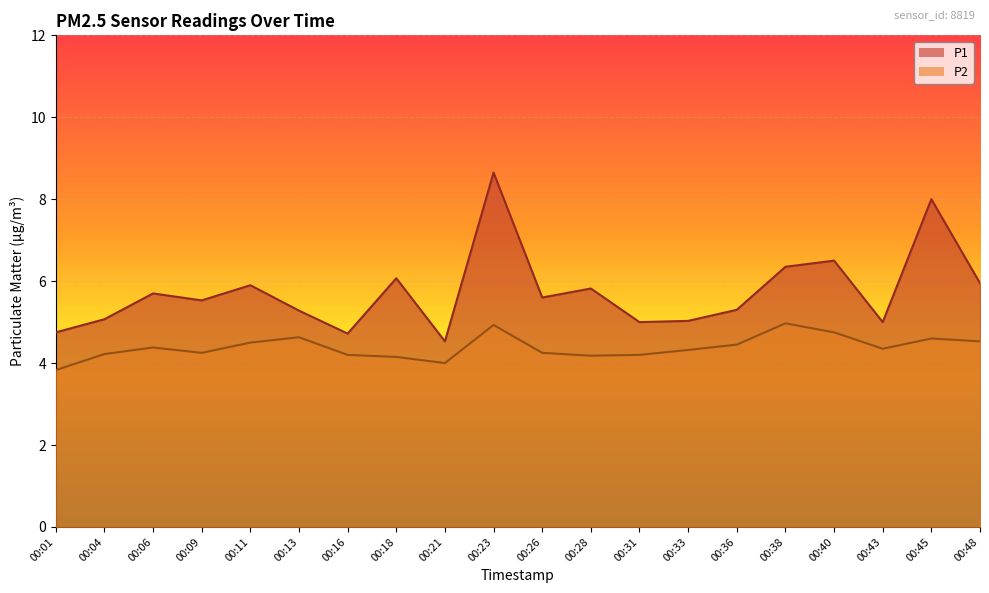

At which category does the chart reach its minimum across all series?

00:01